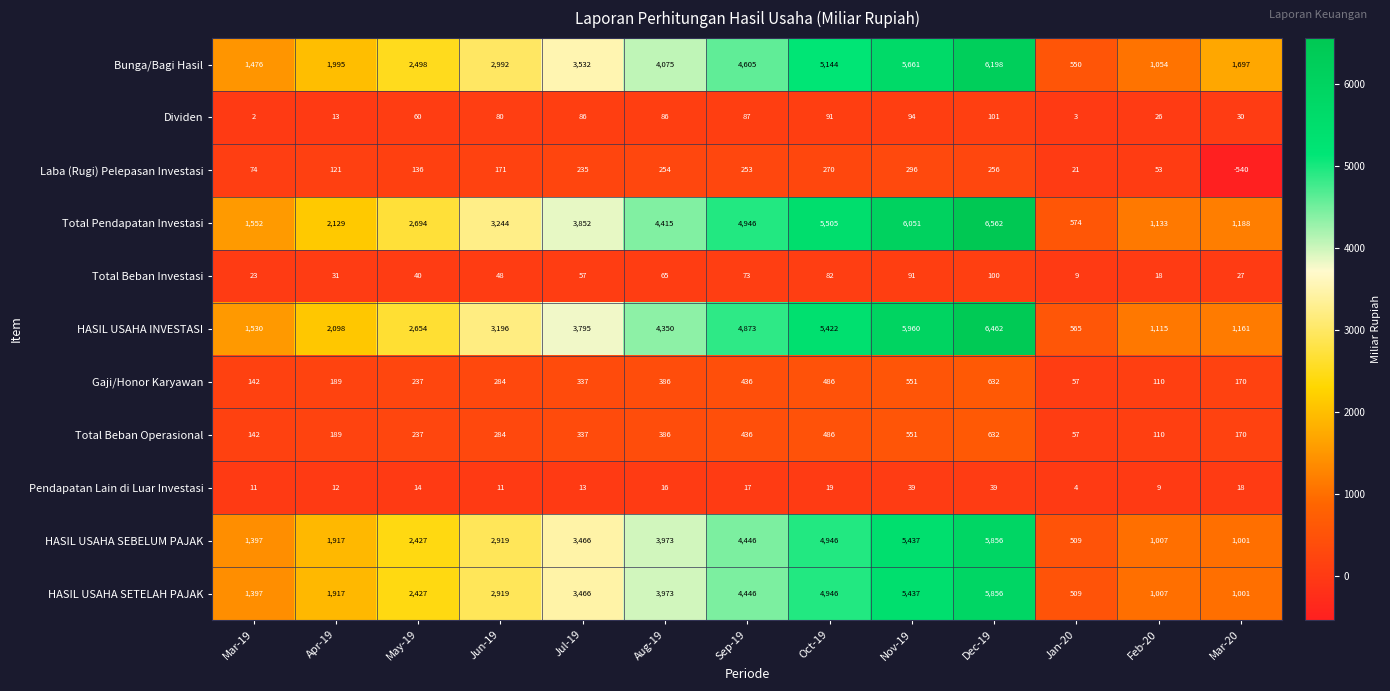

What is the difference between the maximum and second lowest values in the Dividen series?

98